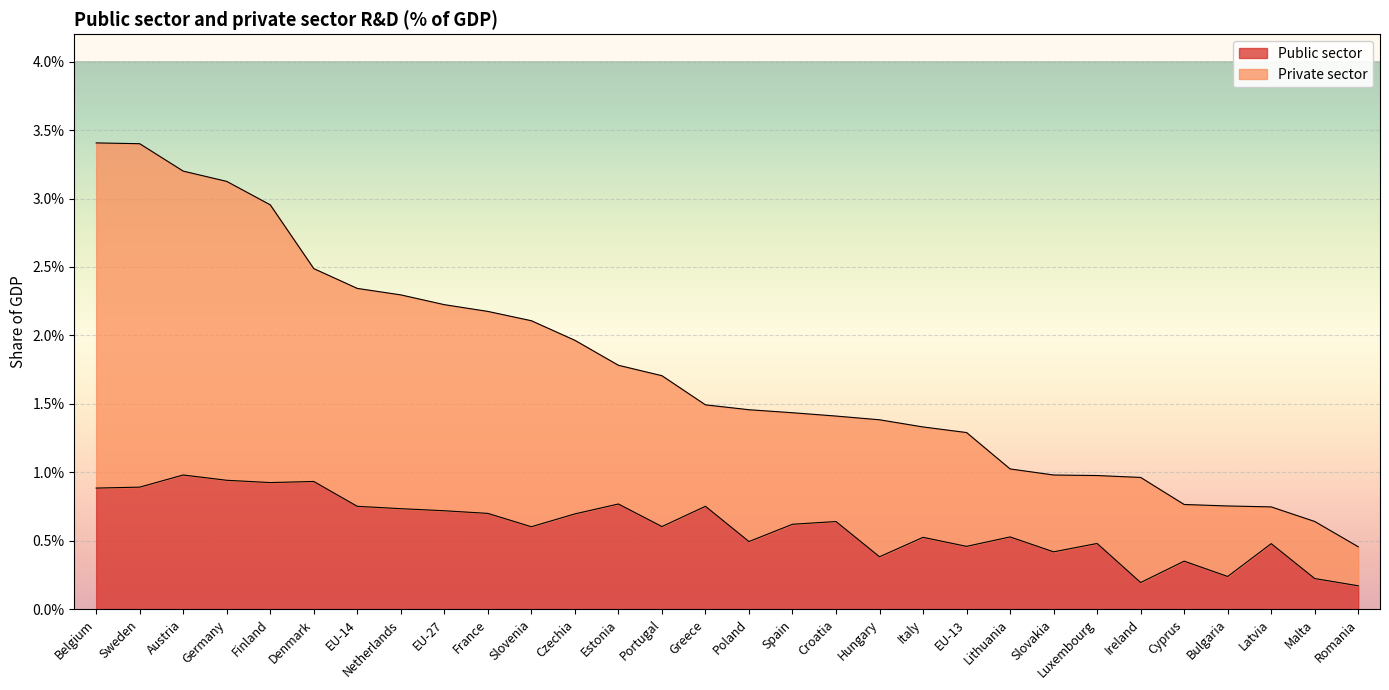

What is the label of the 25th point from the left?

Ireland